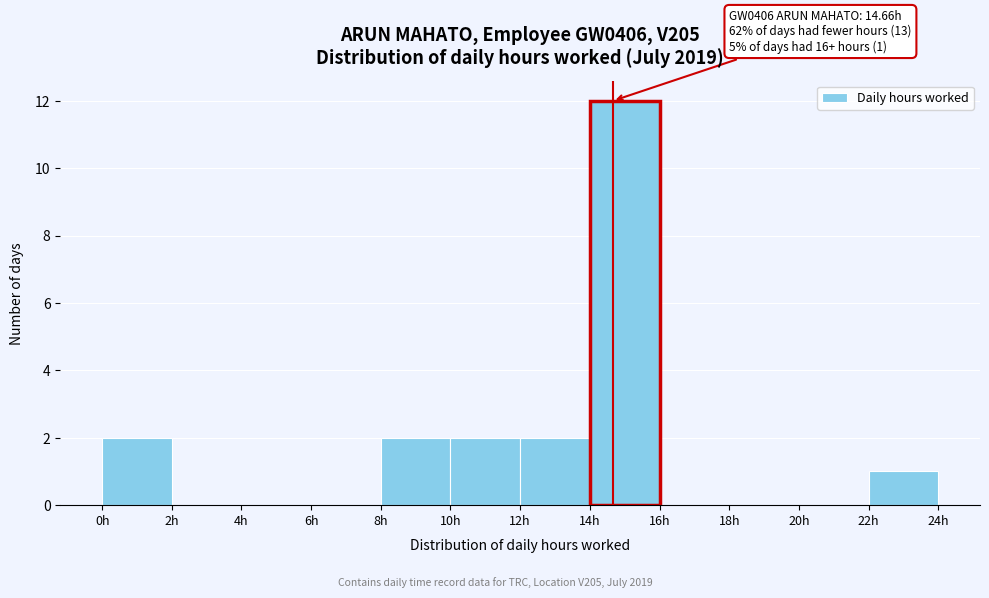

Over which range of the x-axis is the bar tallest?

14 to 16